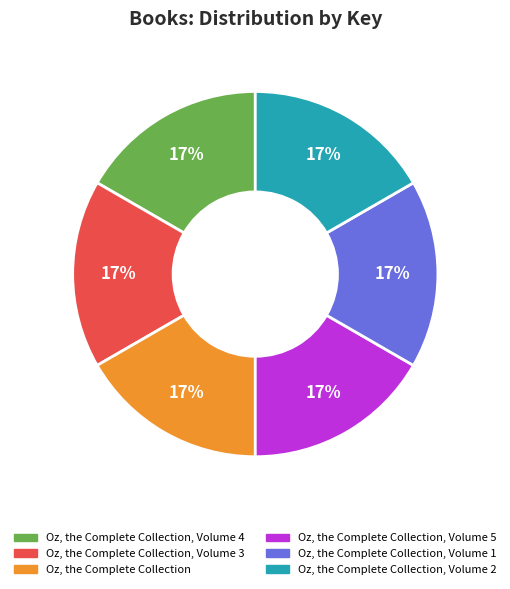

To the nearest percent, what is the average slice percentage?

17%